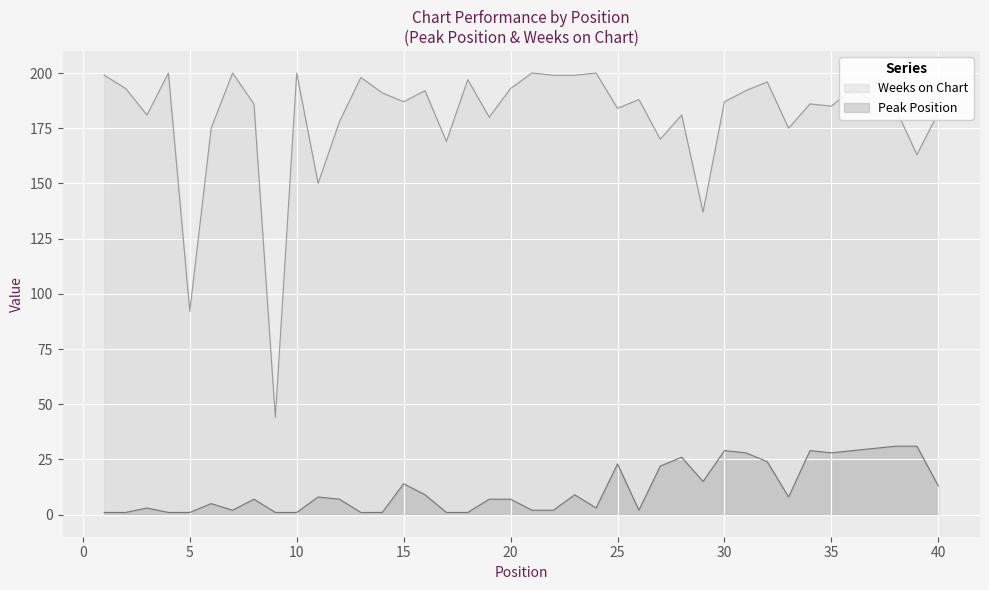

How many data points does each series have?

40